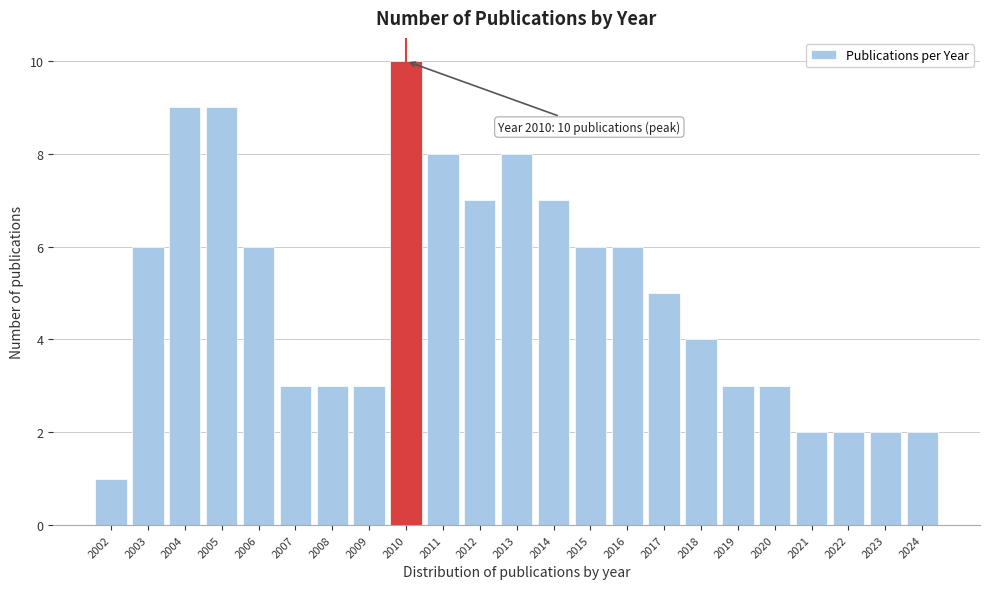

Reading right to left, what are all the values shown in this chart?

2	2	2	2	3	3	4	5	6	6	7	8	7	8	10	3	3	3	6	9	9	6	1